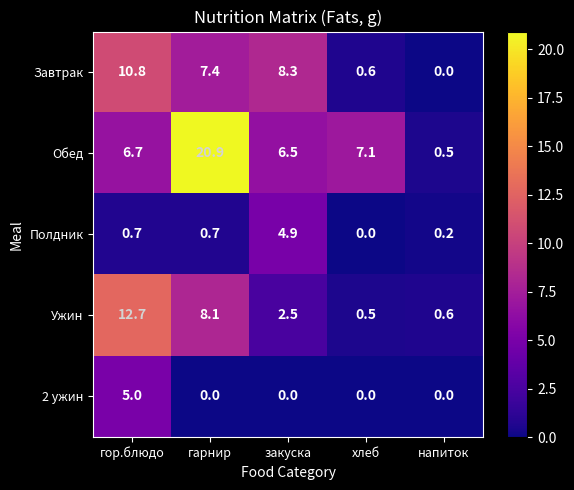

Rank the series by their maximum value, from lowest to highest.

Полдник, 2 ужин, Завтрак, Ужин, Обед